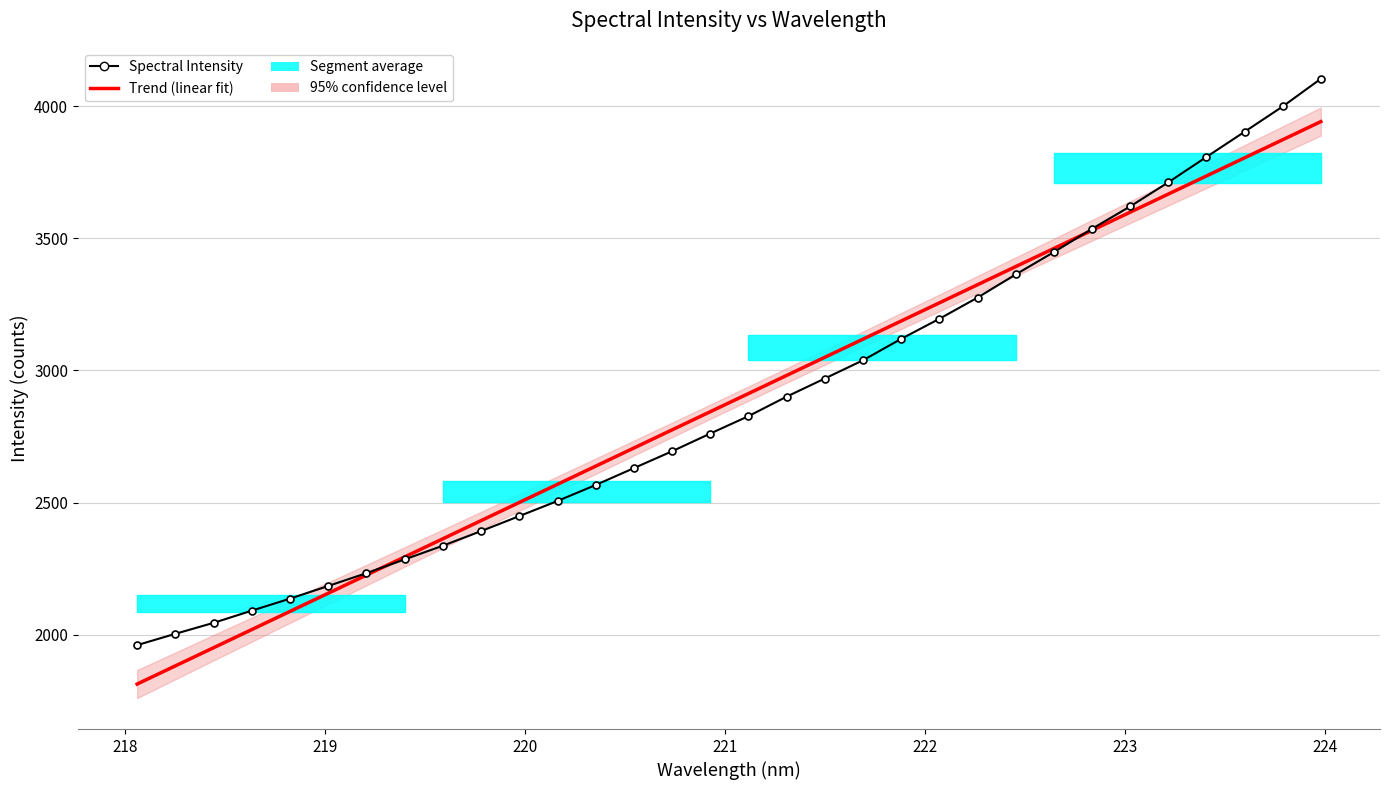

How many data points in Trend (linear fit) are less than 2912?

16